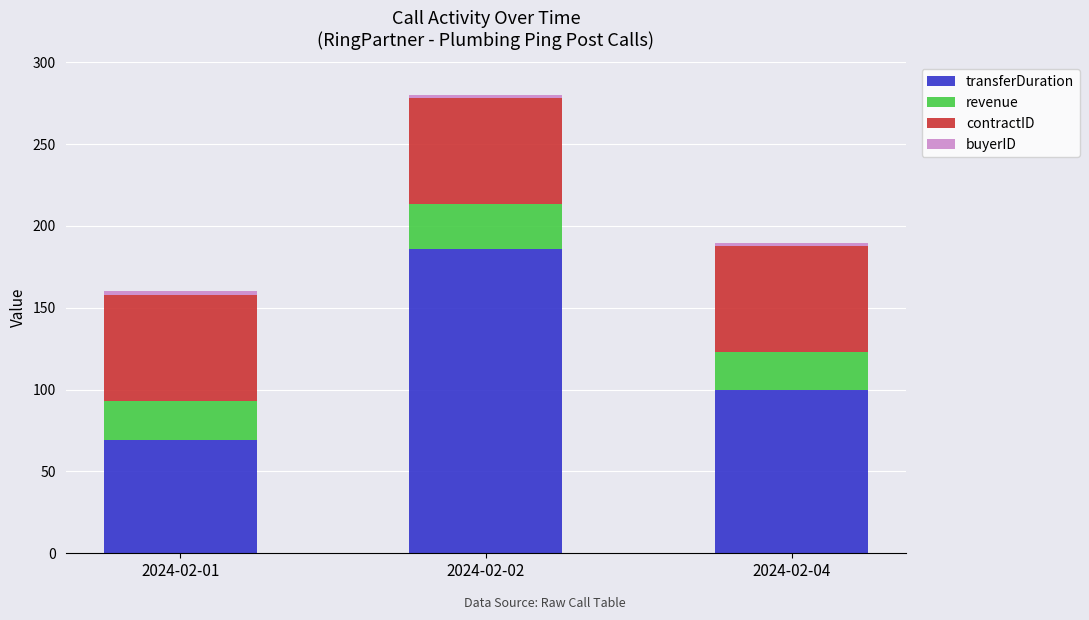

How many values in the transferDuration series are below 100?

1